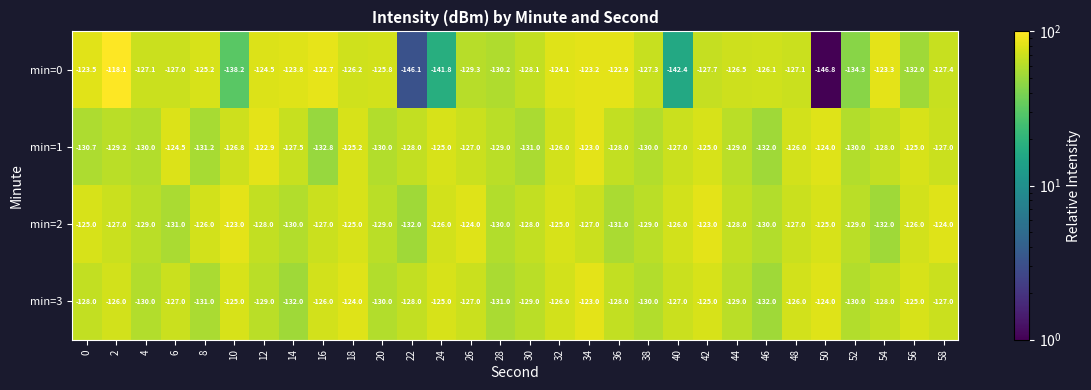

Between 22 and 56, which series saw the biggest shift?

min=0